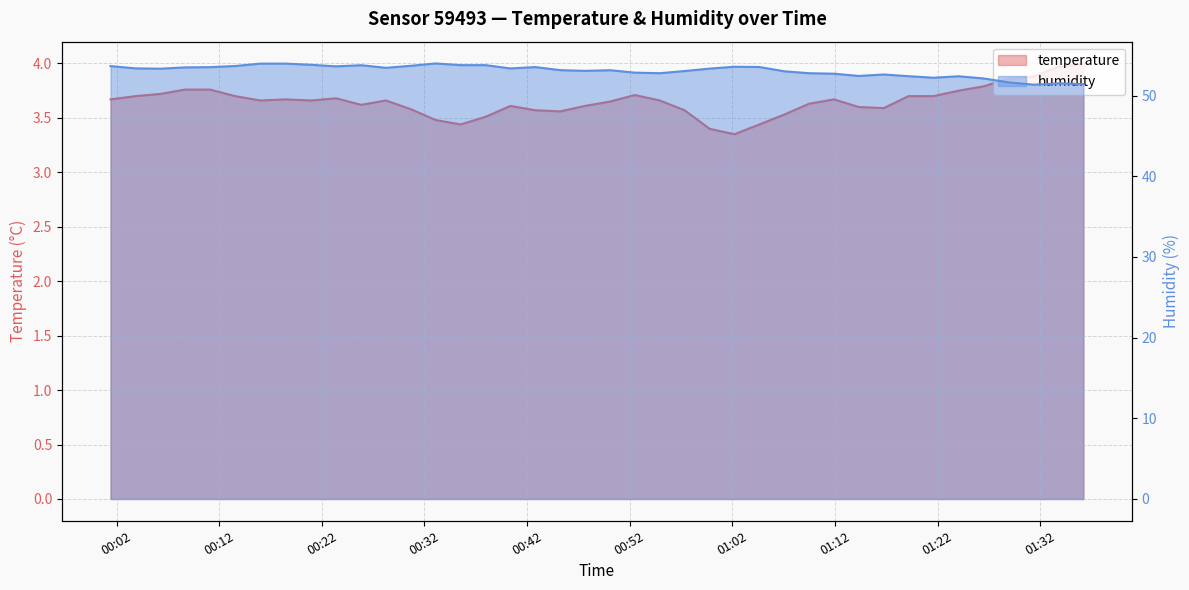

At how many categories does at least one series exceed 24?

40